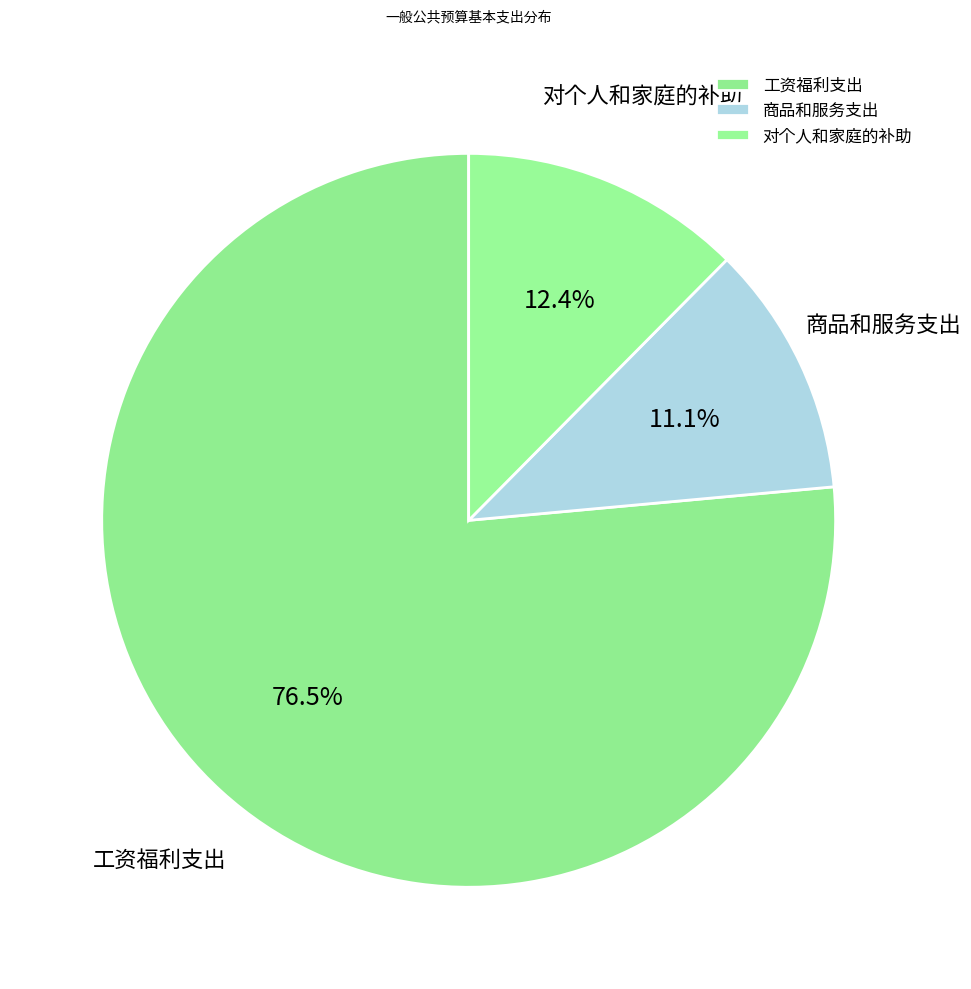

What percentage is the 对个人和家庭的补助 slice, to the nearest percent?

12%